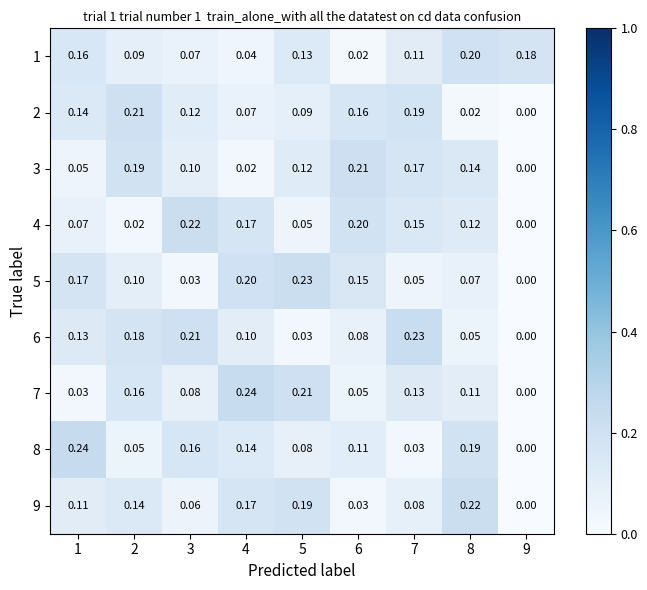

Is the value of 7 at 3 greater than the value of 4 at 2?

Yes